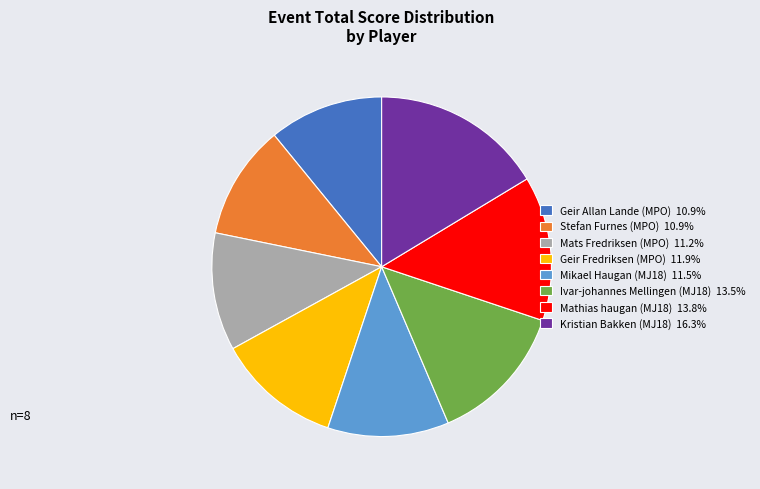

How many segments does this pie chart have?

8